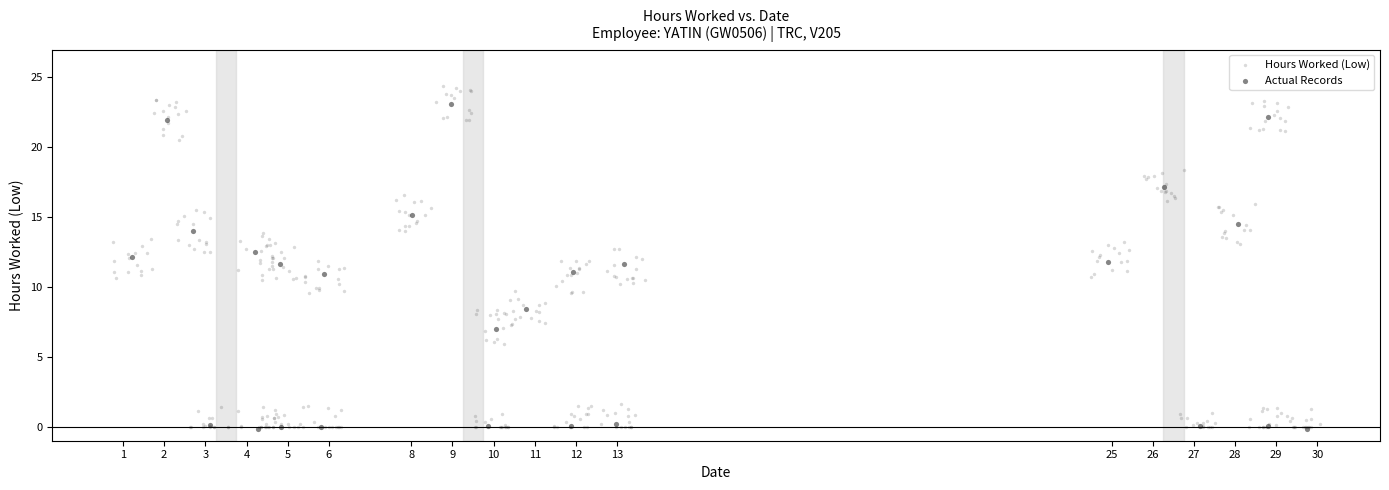

Which series has the largest Y range (max minus min)?

Hours Worked (Low)